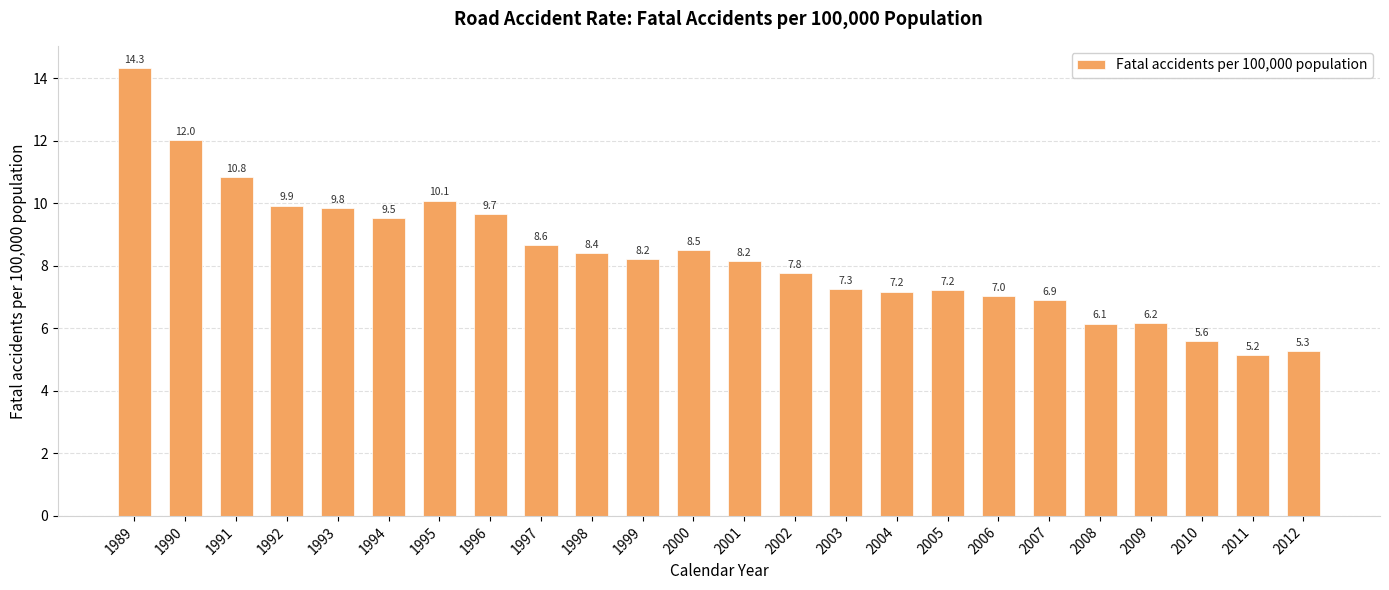

Are the bars horizontal?

No